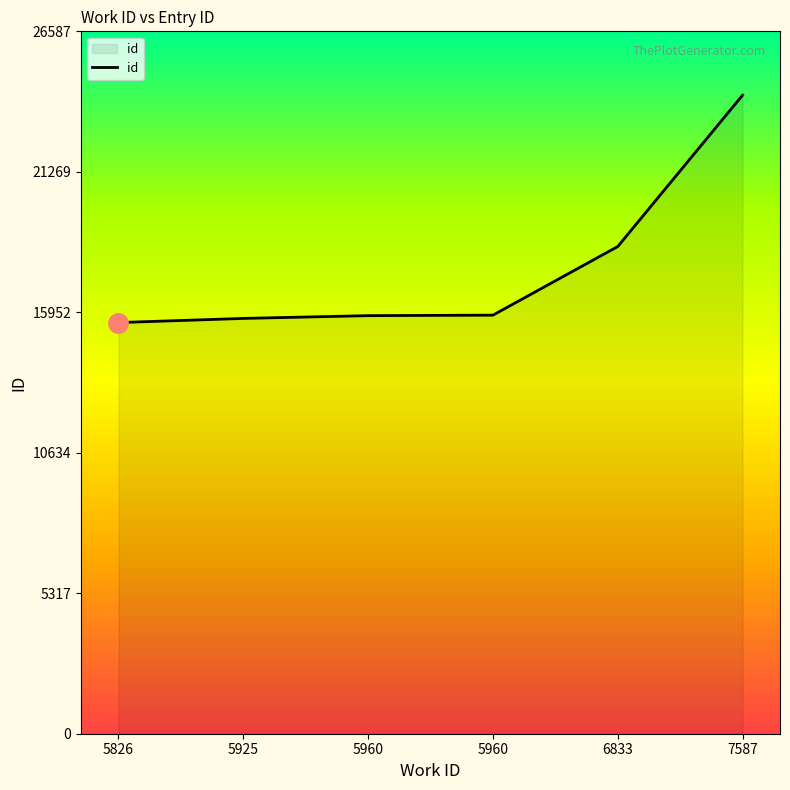

Reading left to right, transcribe all the data shown in this chart.

5826=15563	5925=15720	5960=15825	5960=15844	6833=18441	7587=24170